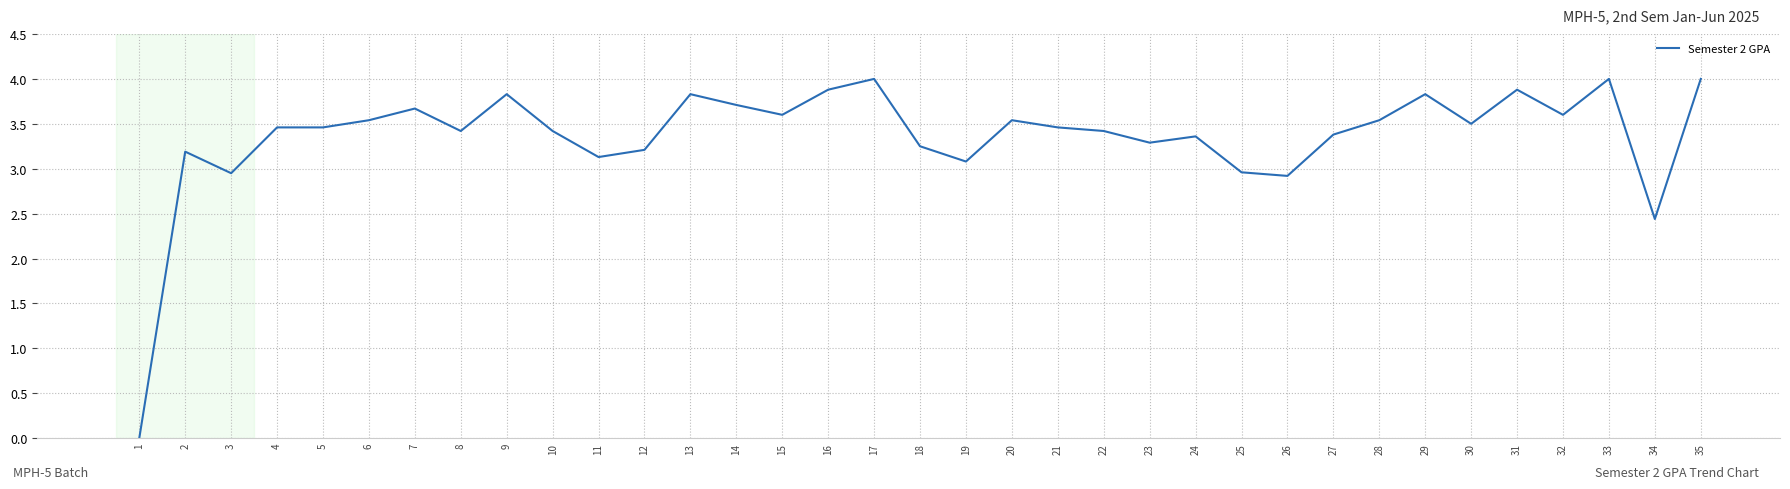

Between 8 and 26, which is larger?

8